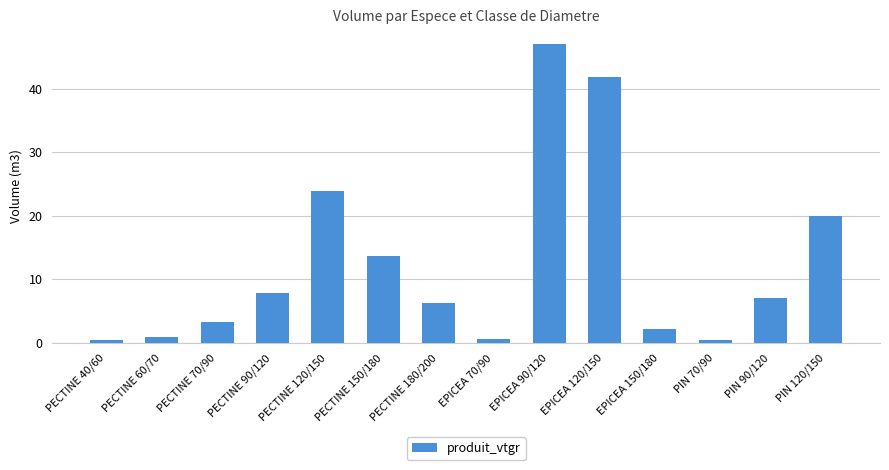

What is the value of the 13th bar from the left?

7.0